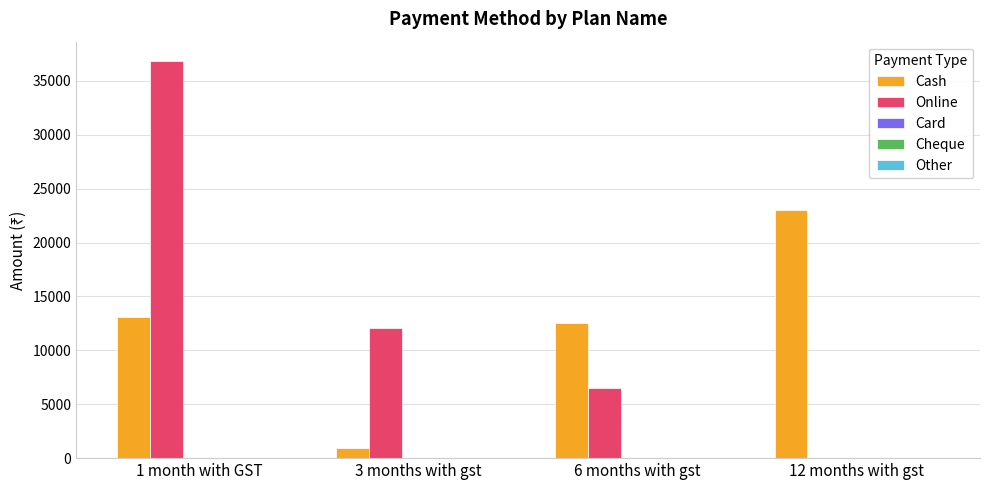

Is the value of Online at 12 months with gst greater than the value of Cash at 12 months with gst?

No